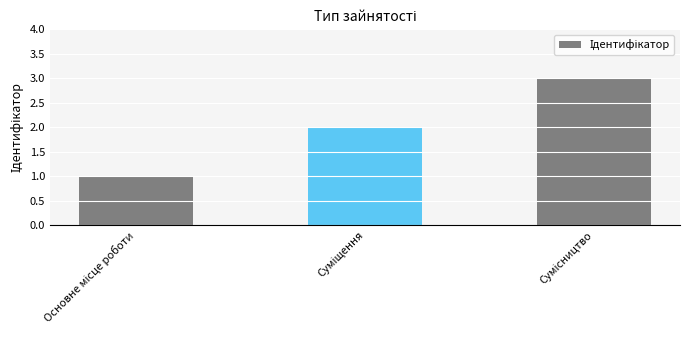

What is the maximum value shown in the chart?

3